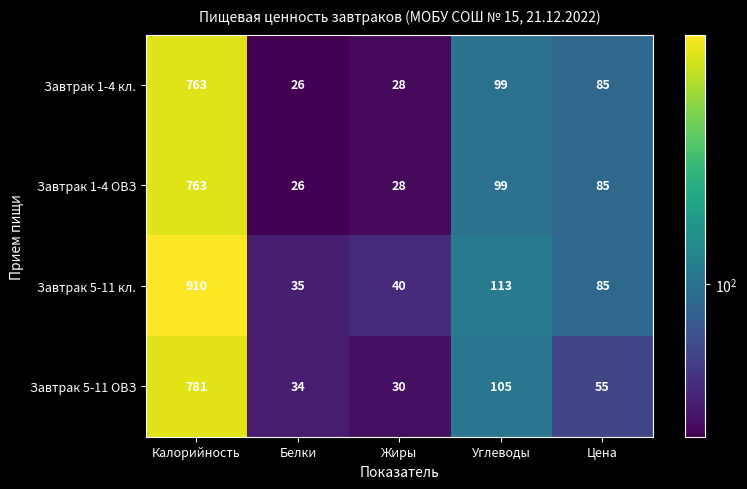

Count the number of categories in the chart.

5